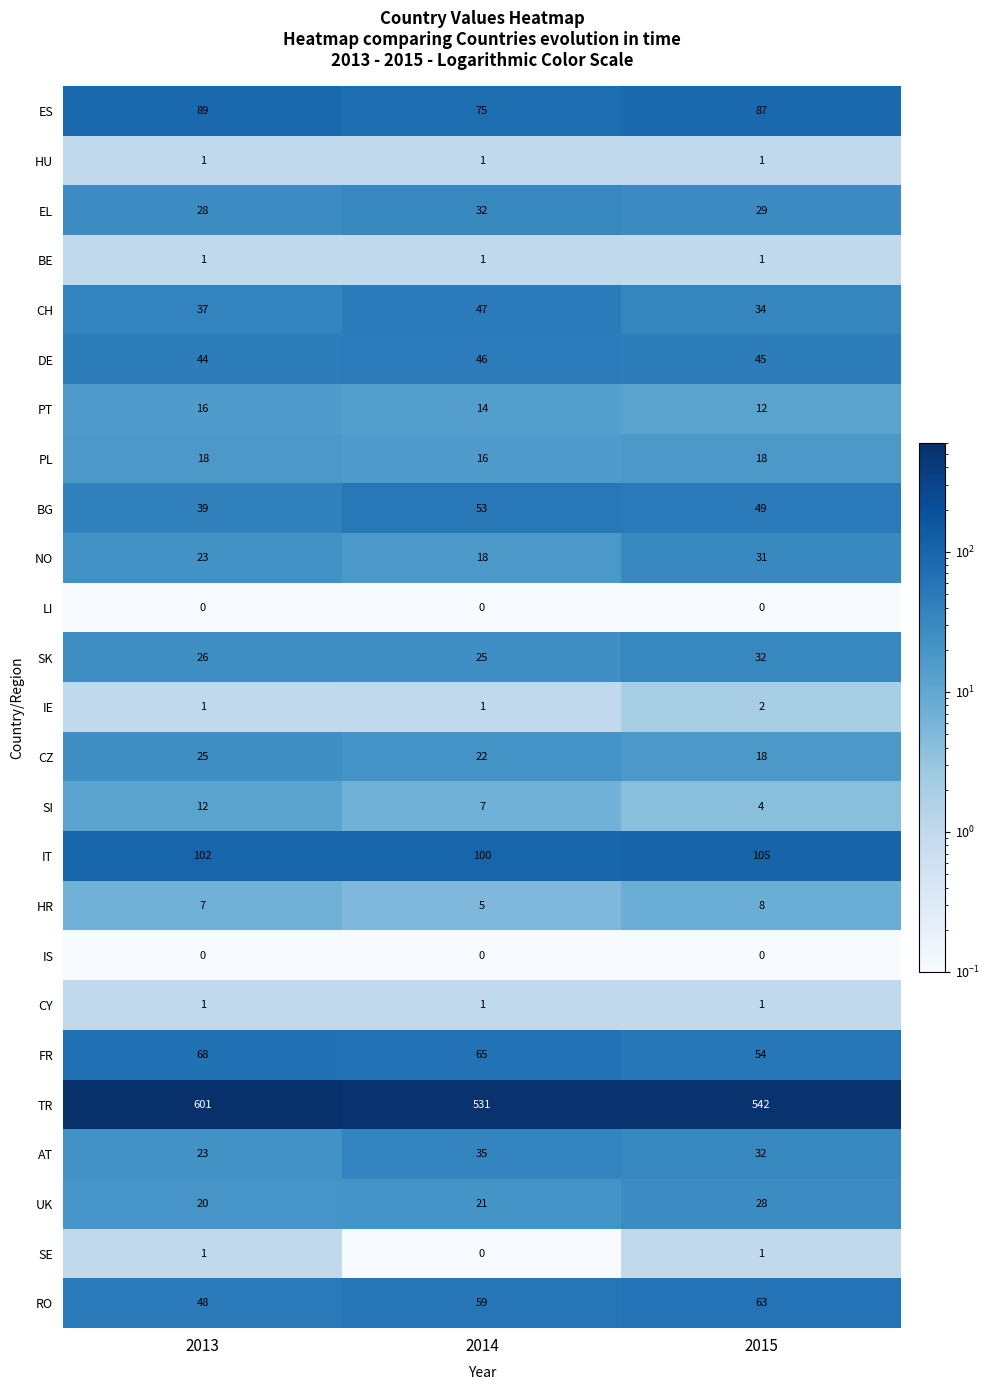

Where is BG nearest to the value 46?

2015